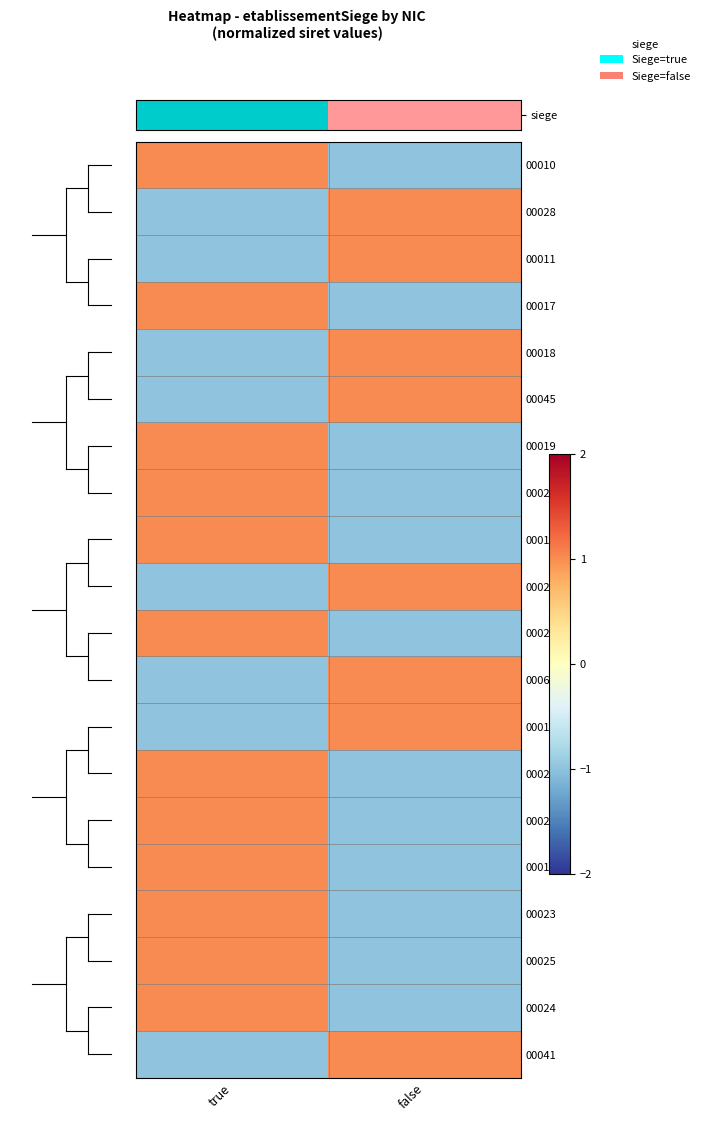

Reading left to right, what are all the values shown in this chart?

00010: true=1	false=-1
00028: true=-1	false=1
00011: true=-1	false=1
00017: true=1	false=-1
00018: true=-1	false=1
00045: true=-1	false=1
00019: true=1	false=-1
00026: true=1	false=-1
00014: true=1	false=-1
00021: true=-1	false=1
00020: true=1	false=-1
00060: true=-1	false=1
00016: true=-1	false=1
00029: true=1	false=-1
00027: true=1	false=-1
00017b: true=1	false=-1
00023: true=1	false=-1
00025: true=1	false=-1
00024: true=1	false=-1
00041: true=-1	false=1